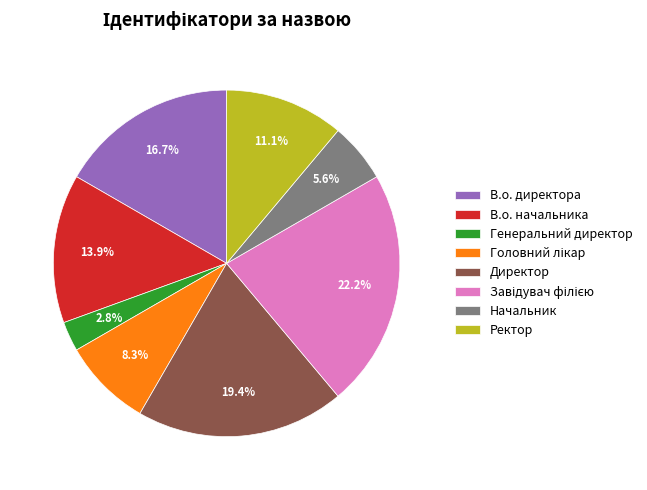

To the nearest percent, what percentage of the pie is Директор?

19%